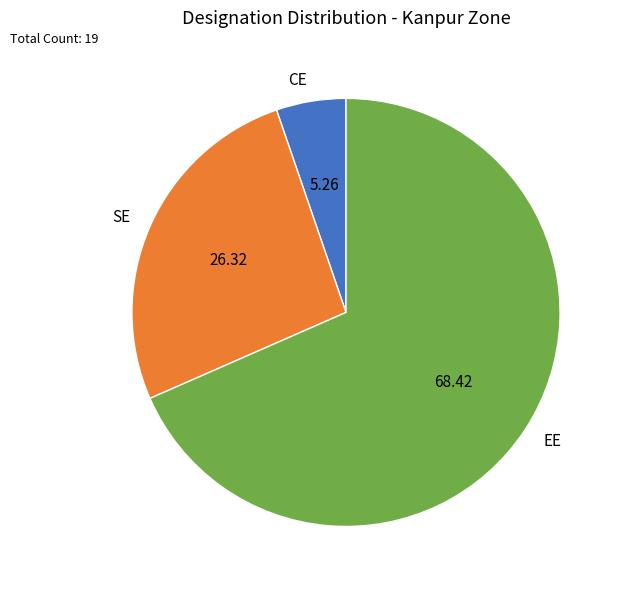

Is the sum of SE and EE greater than half?

Yes